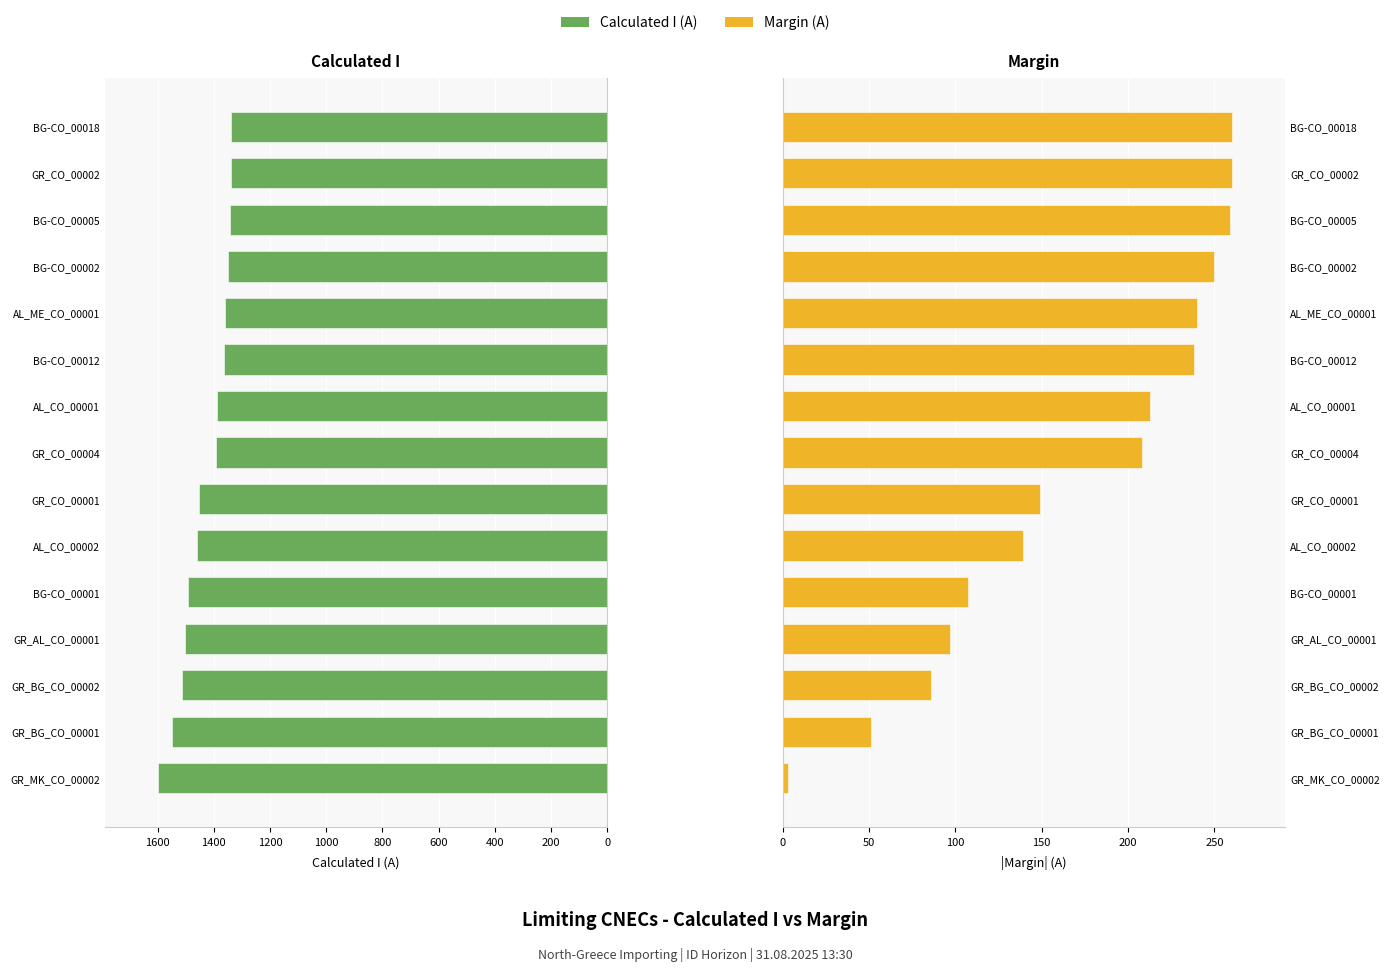

What is the maximum value for Margin (A) (abs)?

260